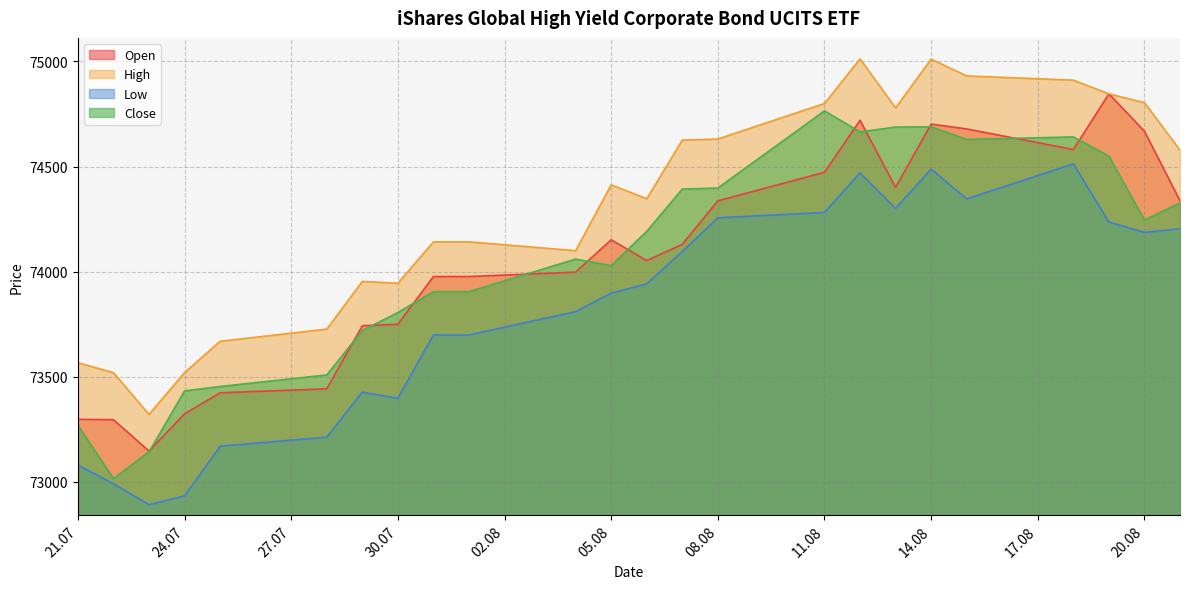

True or false: Open and High cross at least once.

False